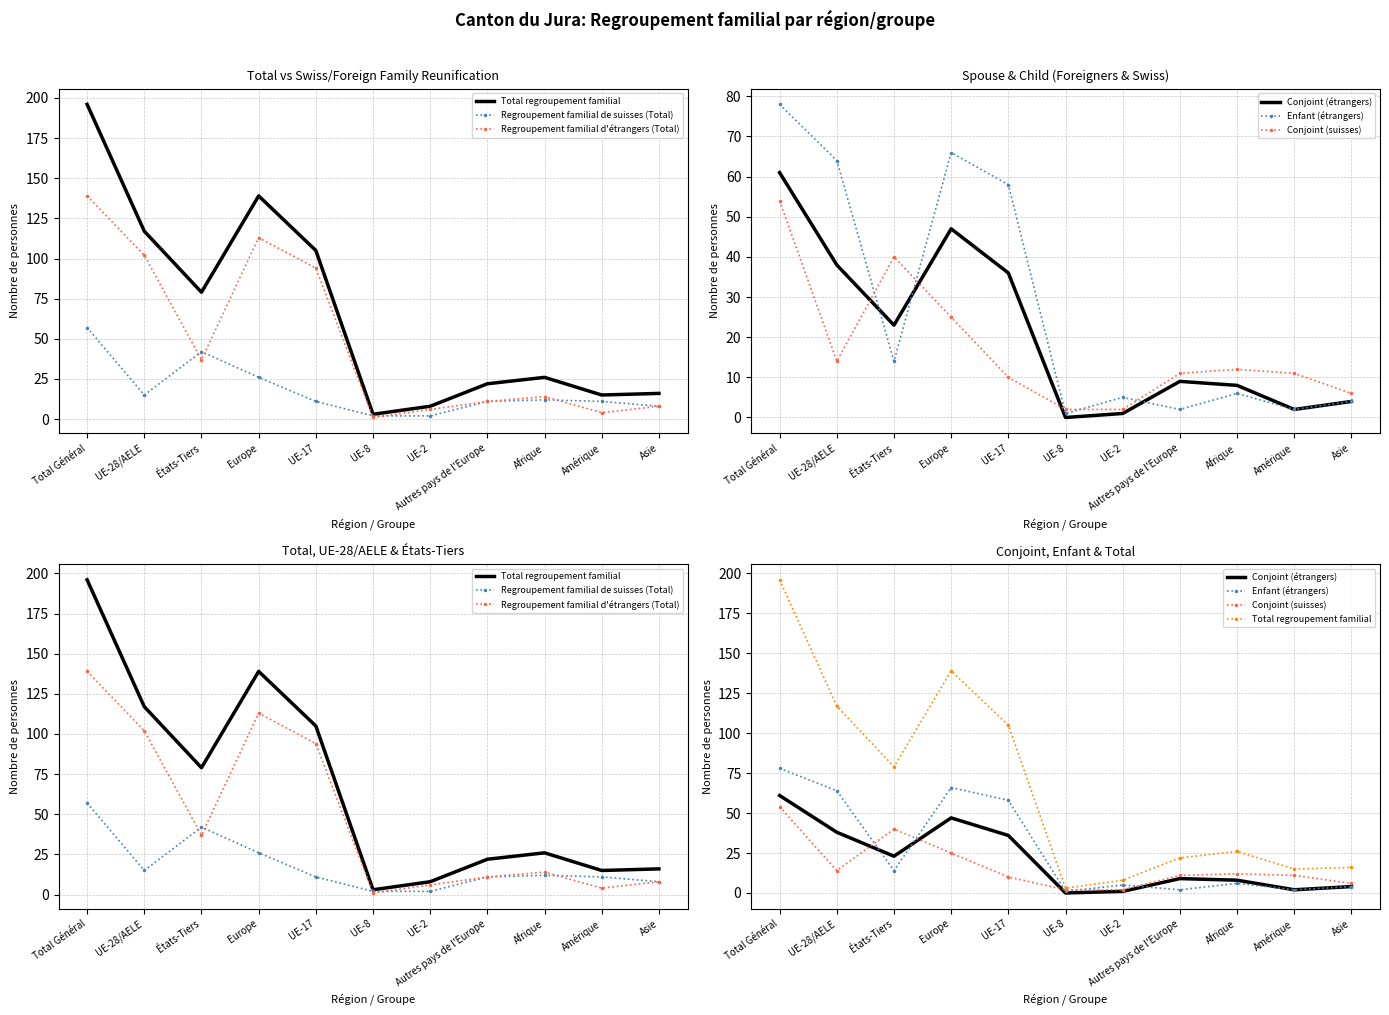

Where does the Total regroupement familial series first go above 26?

Total Général